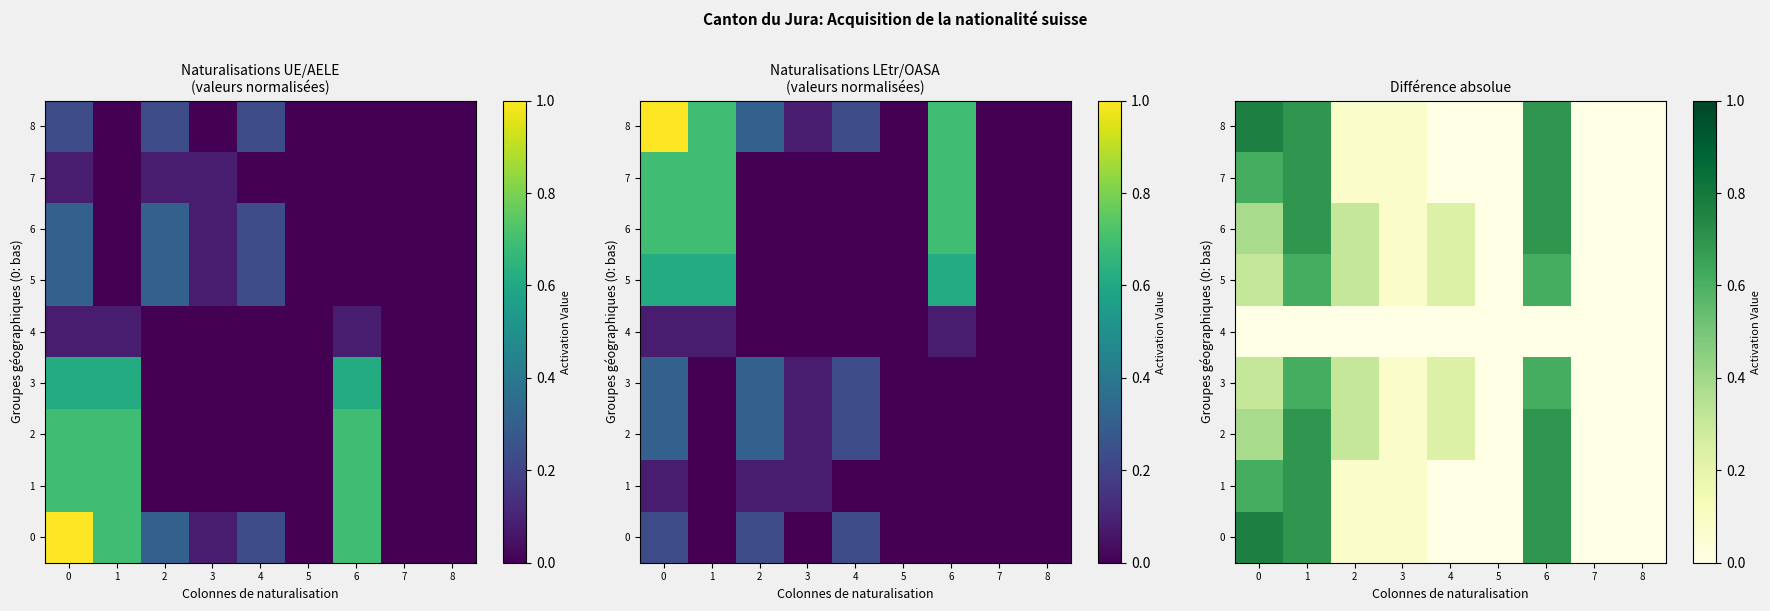

What is the spread (max minus min) of values at 0?

0.8